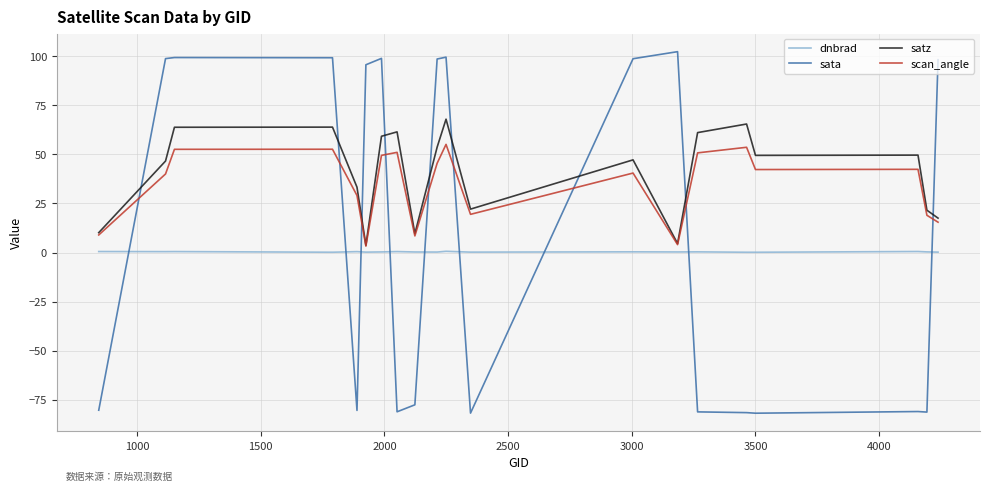

How many intersections are there between dnbrad and sata?

9